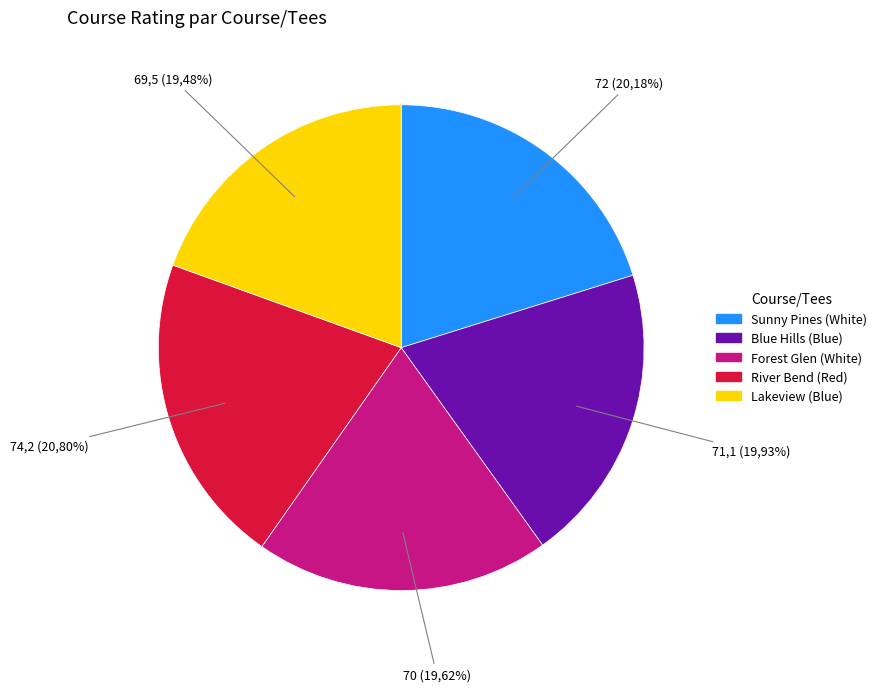

Does Forest Glen (White) account for over 50% of the chart?

No